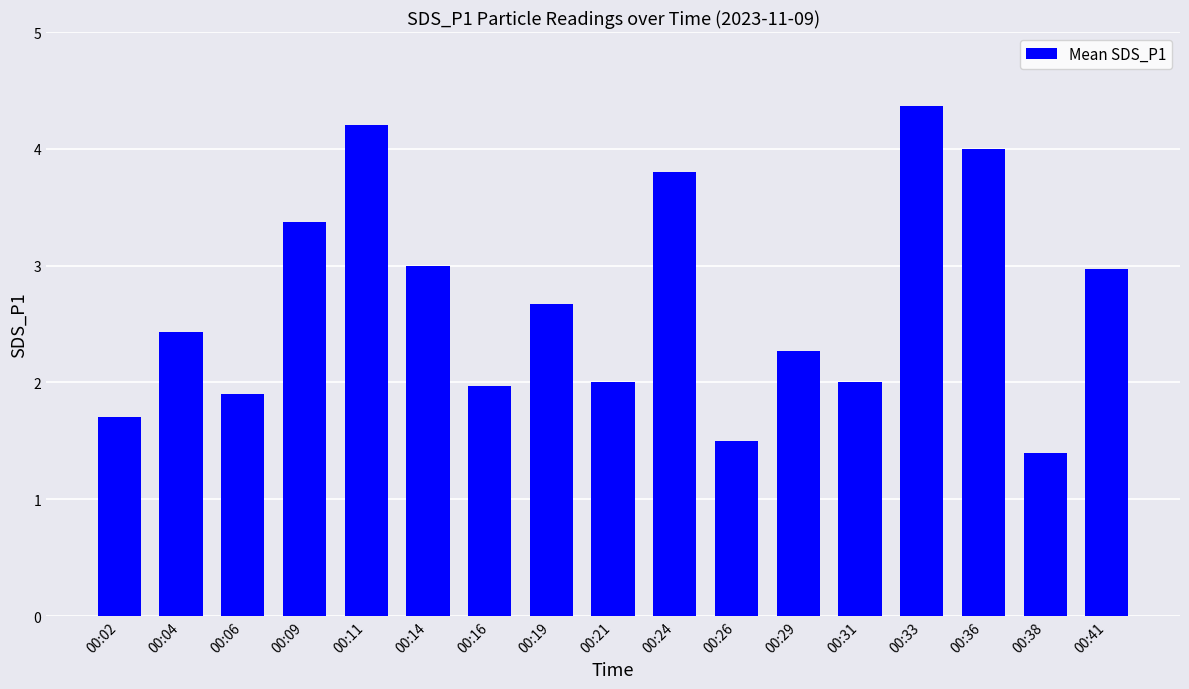

What is the sum of the values at 00:04 and 00:21?

4.4